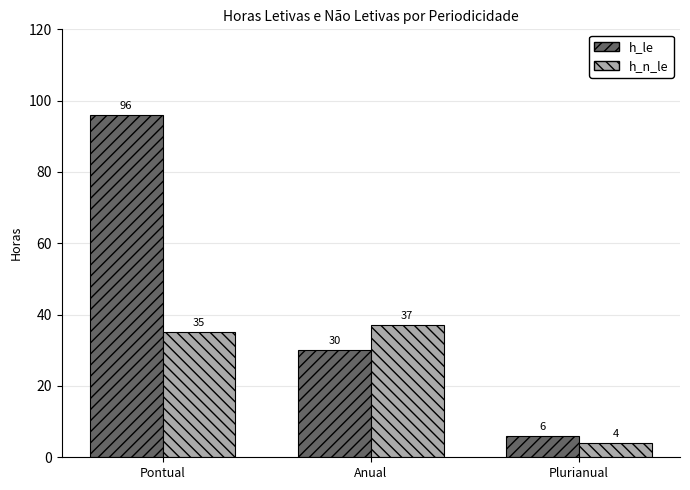

How many h_le values are between 6 and 96?

3